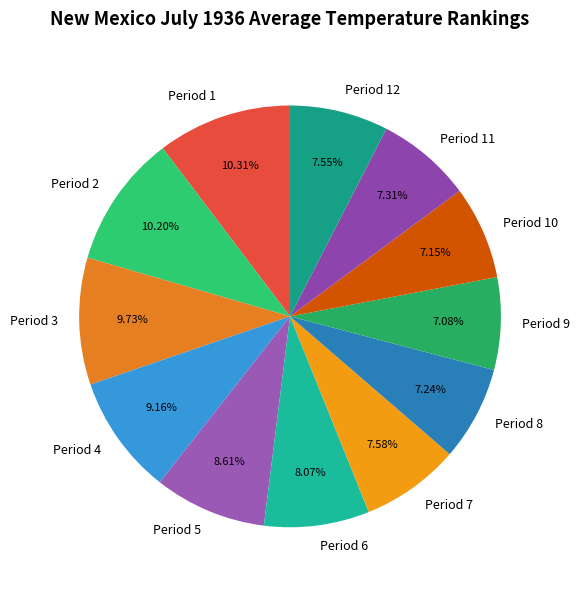

Combined, do Period 7 and Period 9 account for over 50%?

No